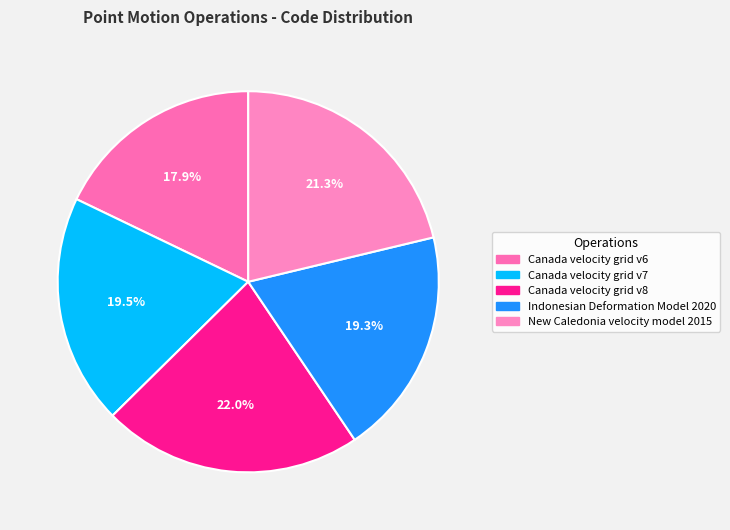

Is there a majority slice in this chart?

No